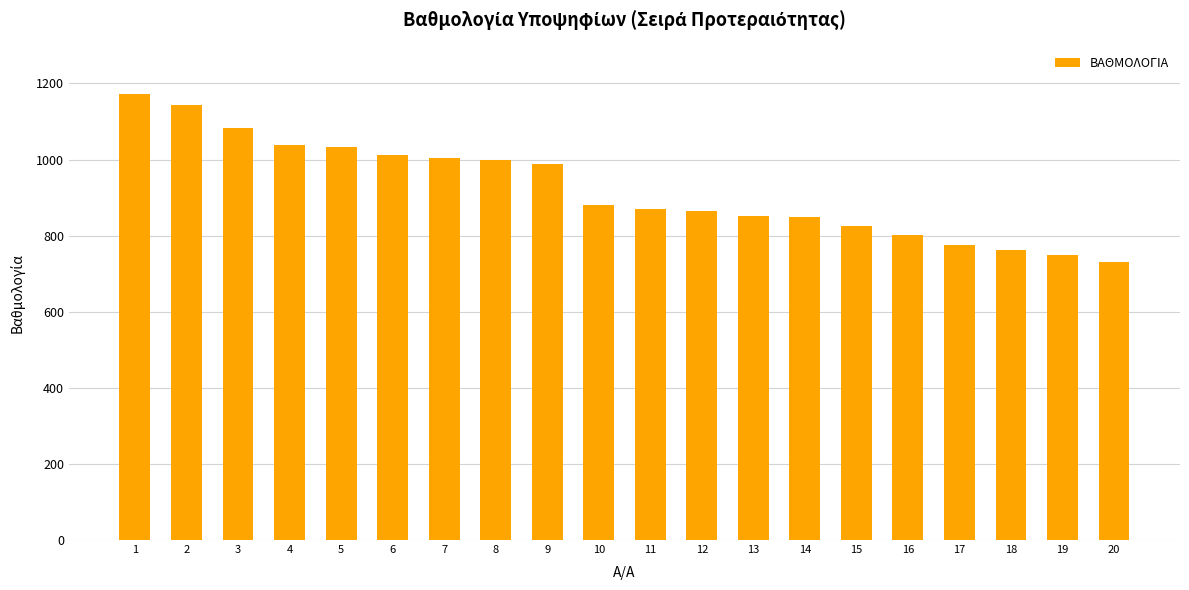

How many data points does each series have?

20